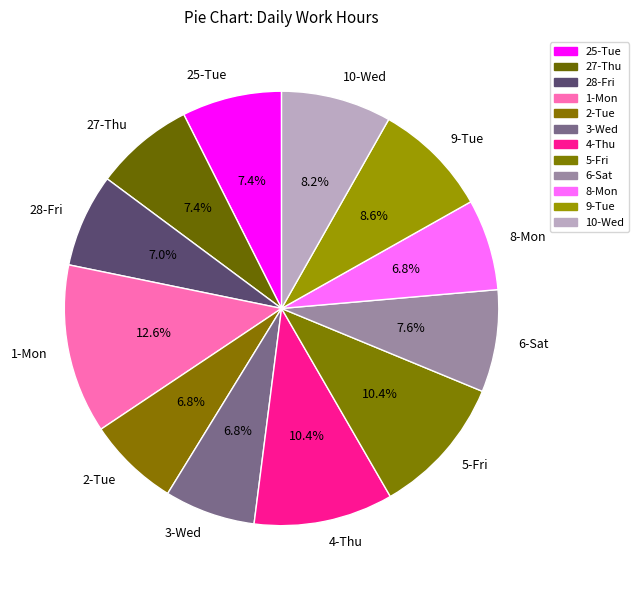

Which slice is the largest?

1-Mon